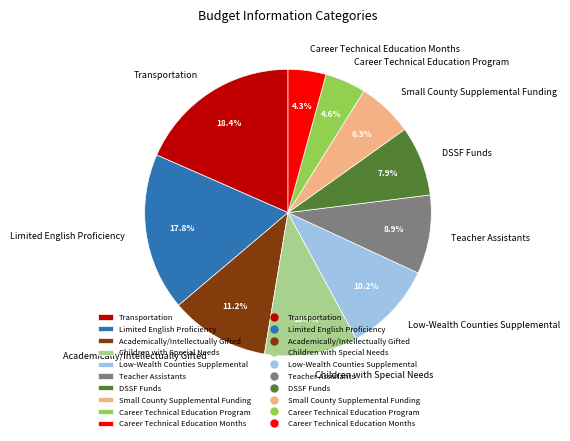

Approximately how many times larger is the value at Low-Wealth Counties Supplemental compared to Limited English Proficiency?

0.6